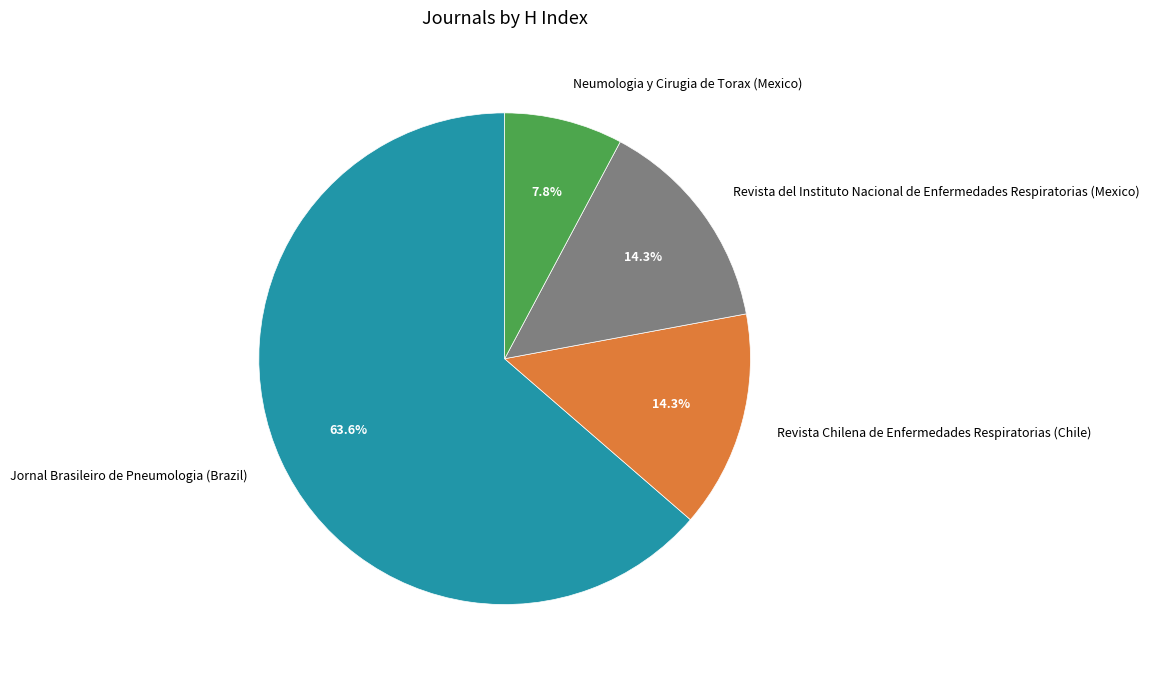

How many segments does this pie chart have?

4